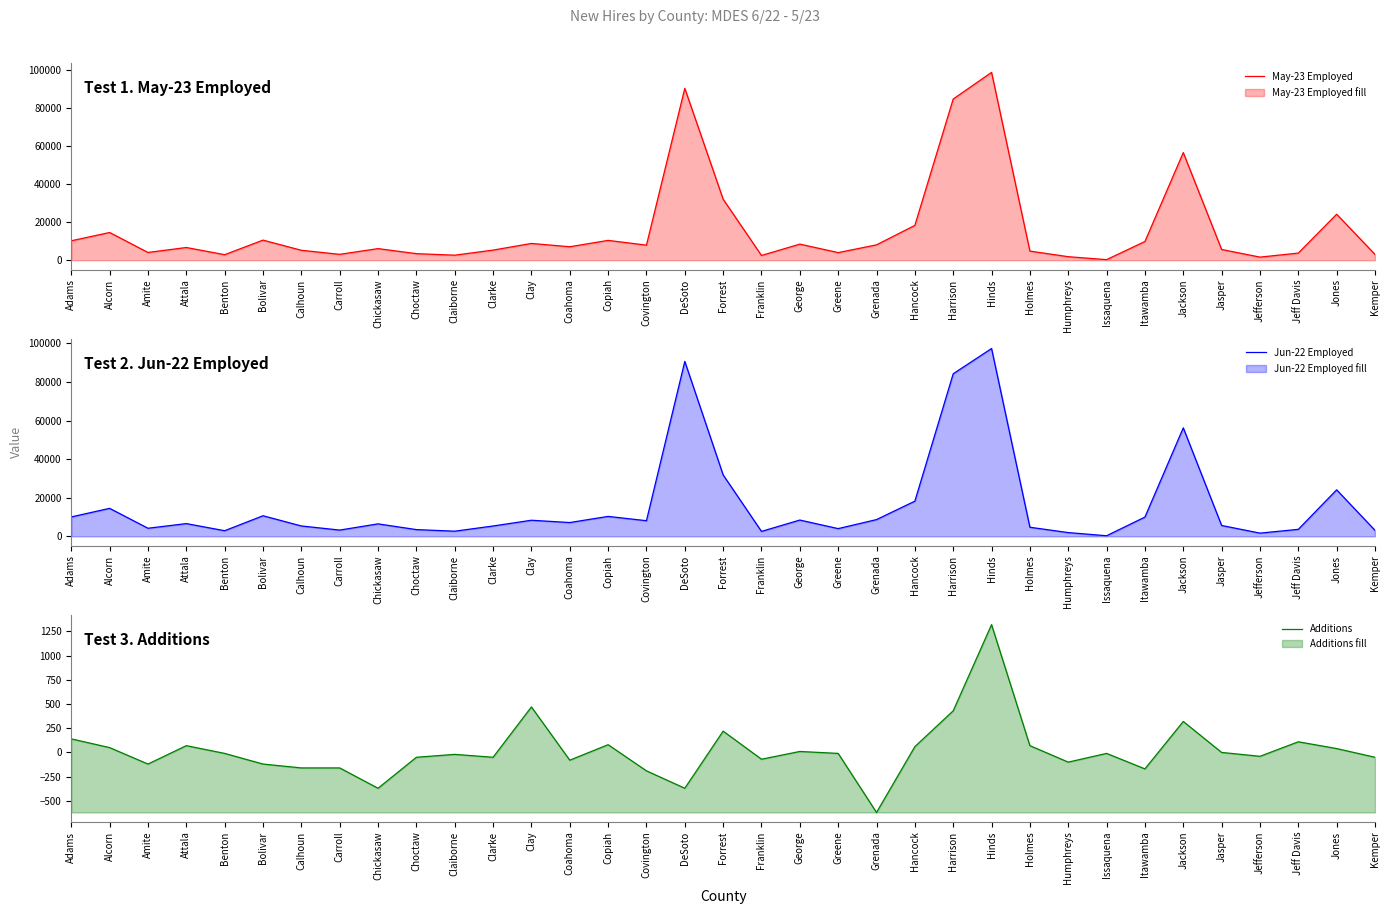

What is the total value across all series at Issaquena?

580